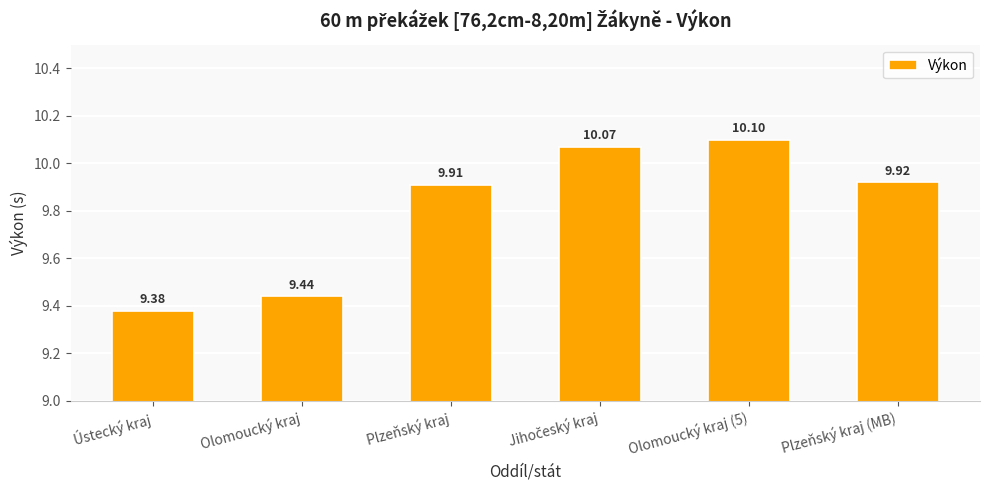

What is the difference between the maximum and minimum values?

0.7